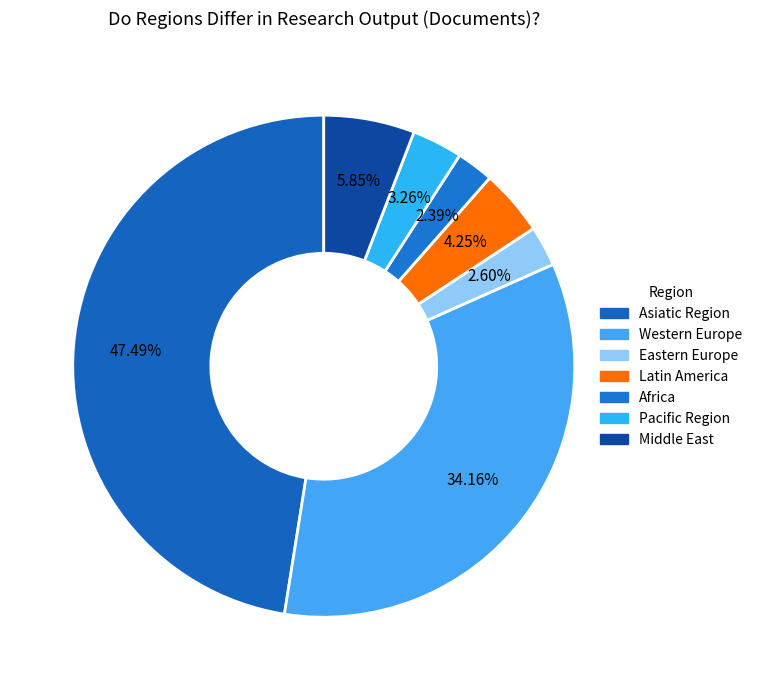

How many slices are in this pie chart?

7